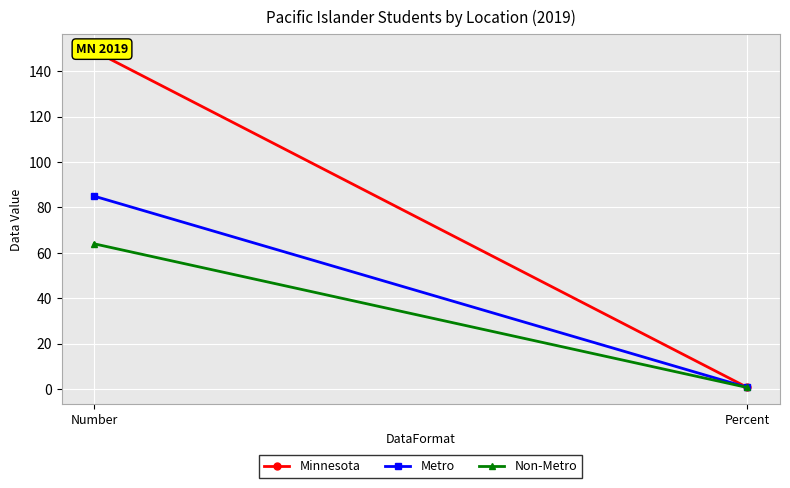

Which series has the largest total across all categories?

Minnesota